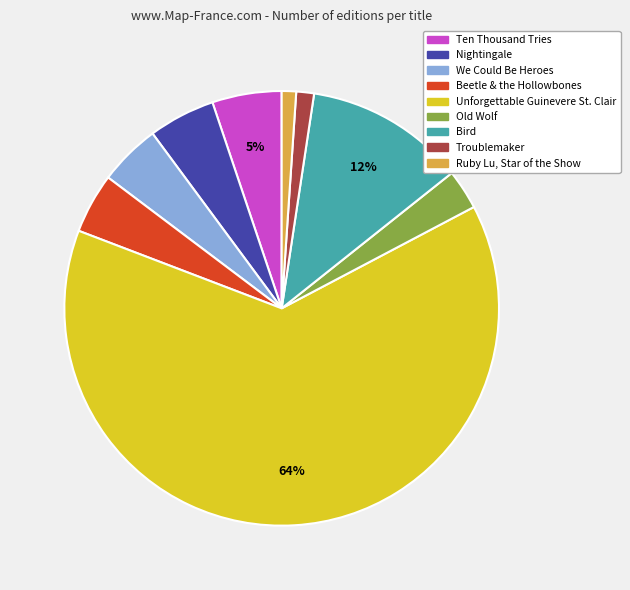

Combined, do Old Wolf and Troublemaker account for over 50%?

No